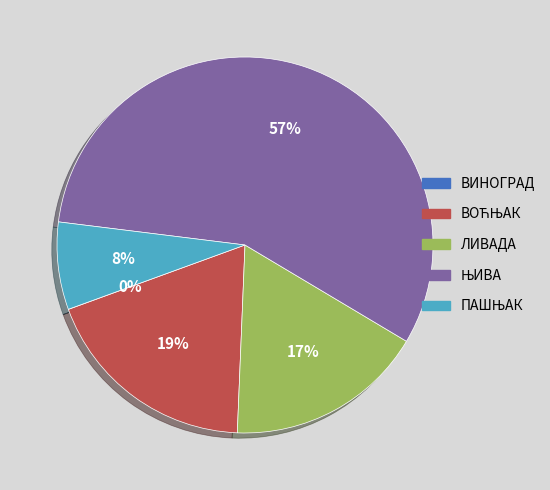

Is there any slice that represents more than half of the pie?

Yes